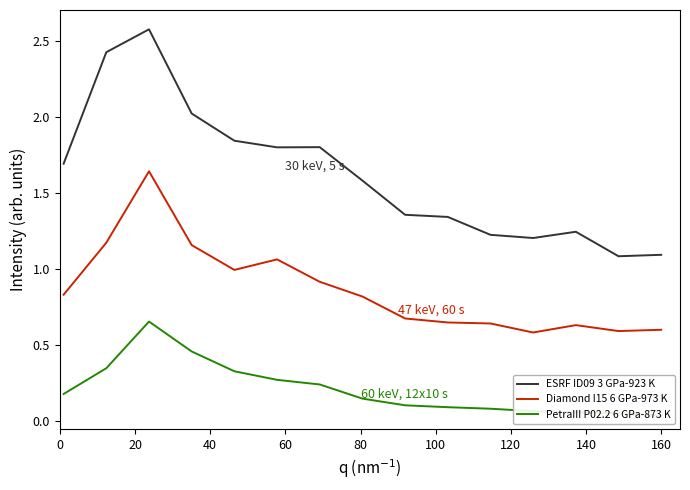

What is the difference between the maximum and second lowest values in the Diamond I15 6 GPa-973 K series?

1.0